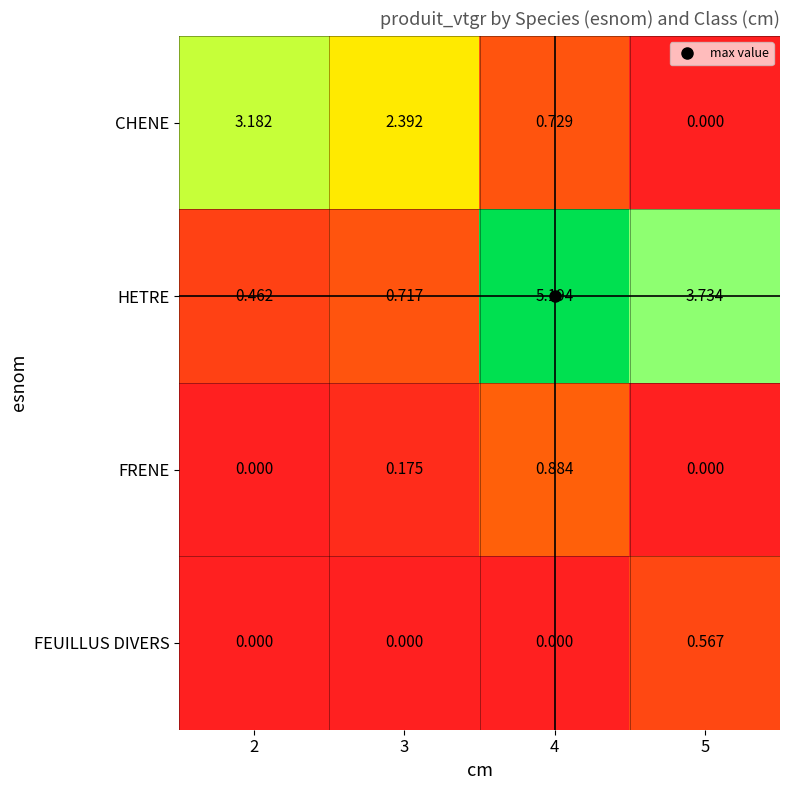

Rank the series by their maximum value, from highest to lowest.

HETRE, CHENE, FRENE, FEUILLUS DIVERS